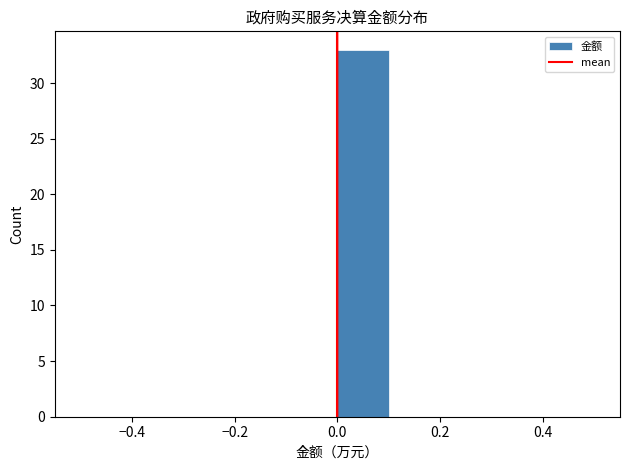

Over which range of the x-axis is the bar tallest?

0.0 to 0.1